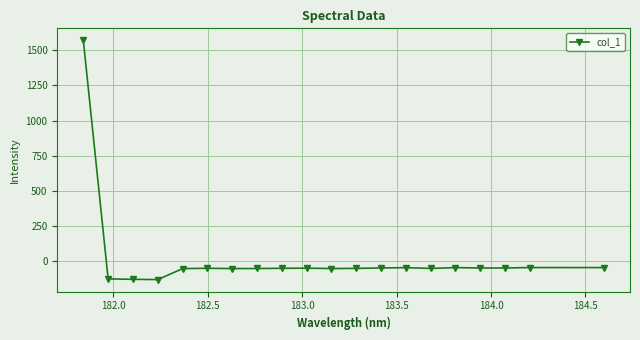

True or false: there are more than 0 points higher than both neighbors.

True